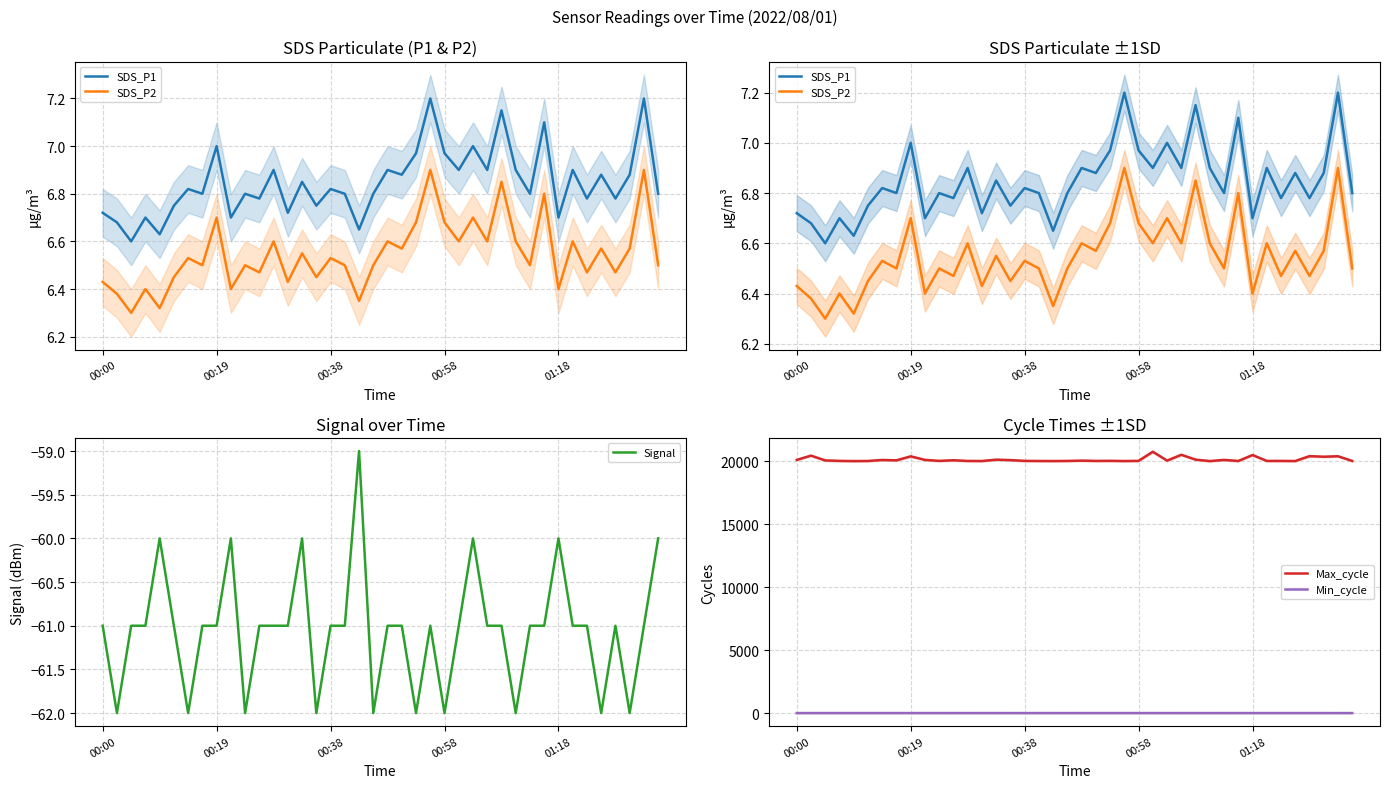

Between 13 and 10, which is larger?

10